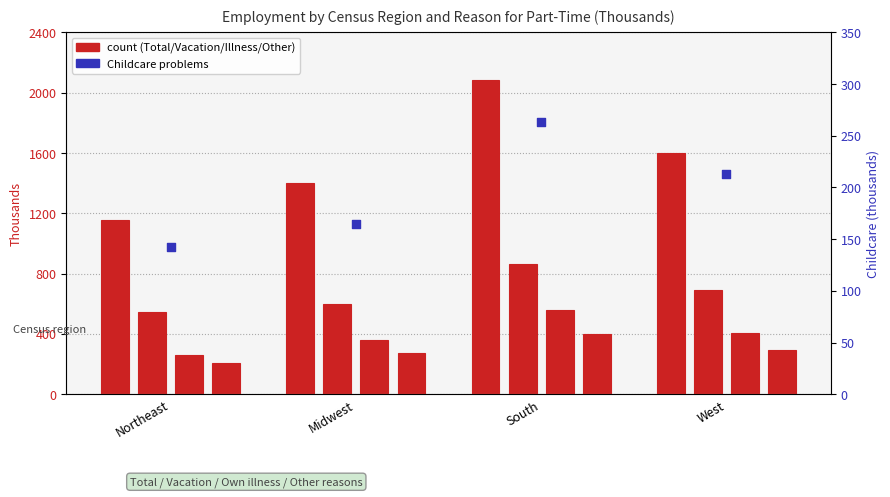

Which series contains the highest Y value?

Total